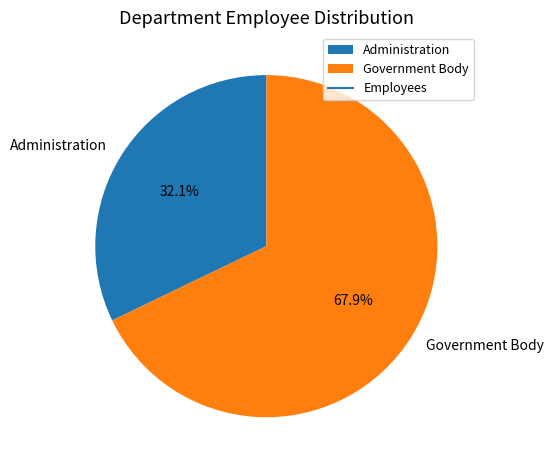

Which slice is the largest?

Government Body